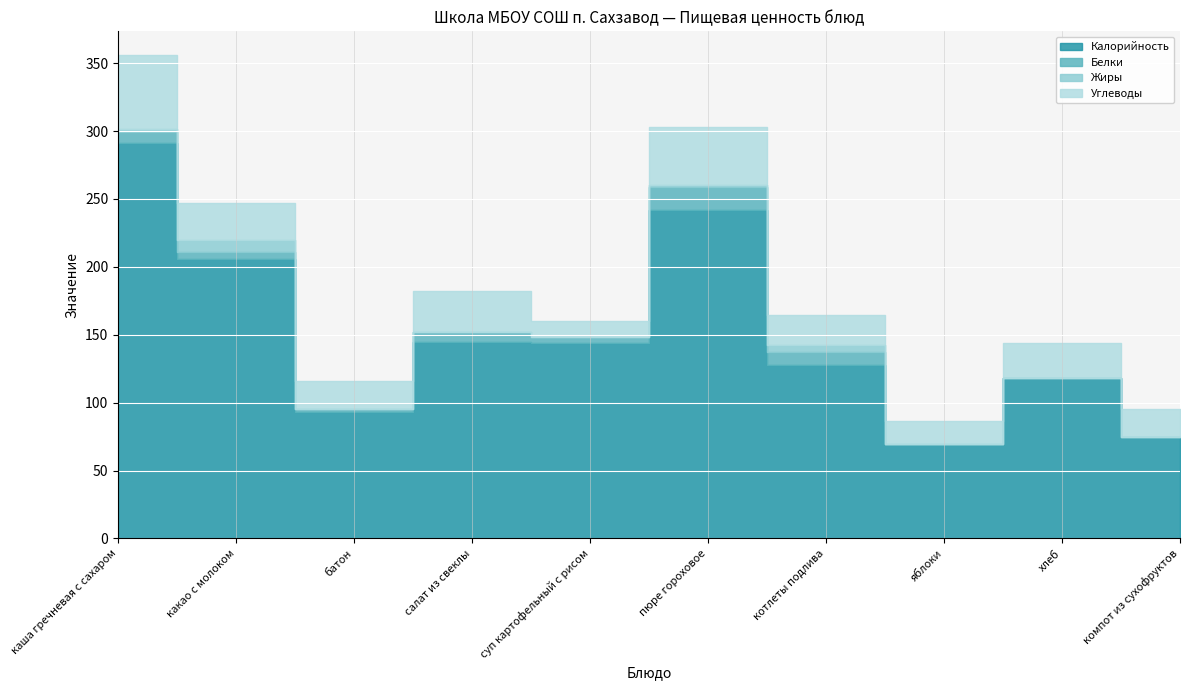

How many interior local peaks does the Углеводы series have?

3